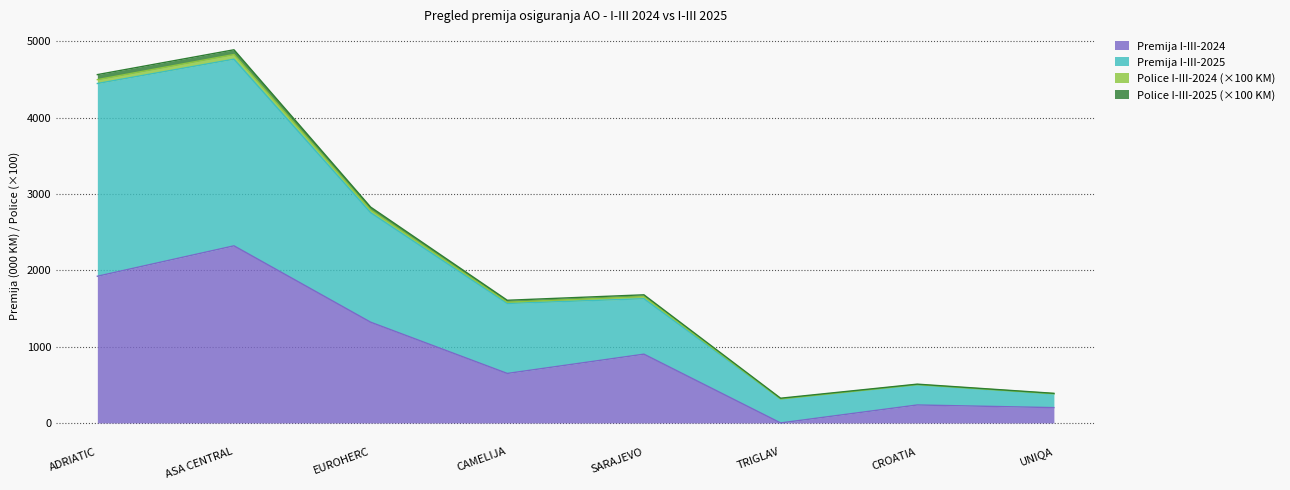

True or false: Premija I-III-2024 has a value of 534.1 at UNIQA.

False